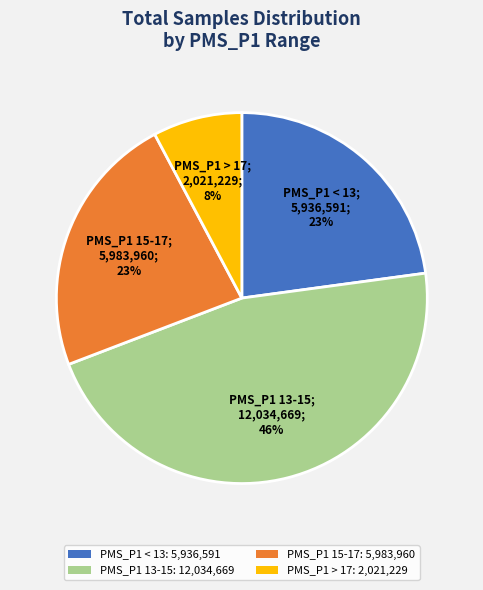

To the nearest percent, what portion does PMS_P1 < 13: 5,936,591 represent?

23%